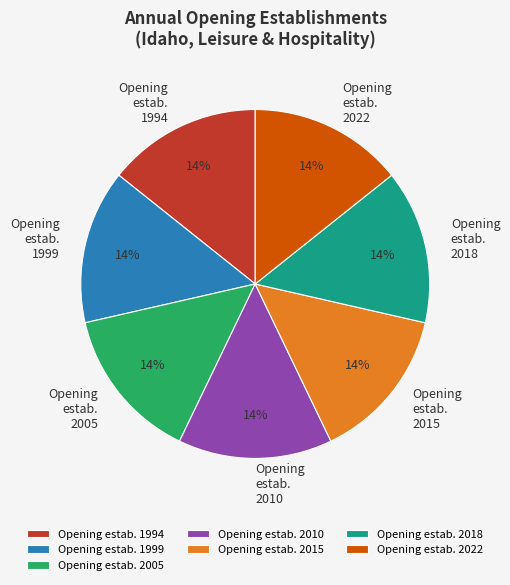

Approximately how many times larger is the value at Opening estab. 2010 compared to Opening estab. 2018?

1.0